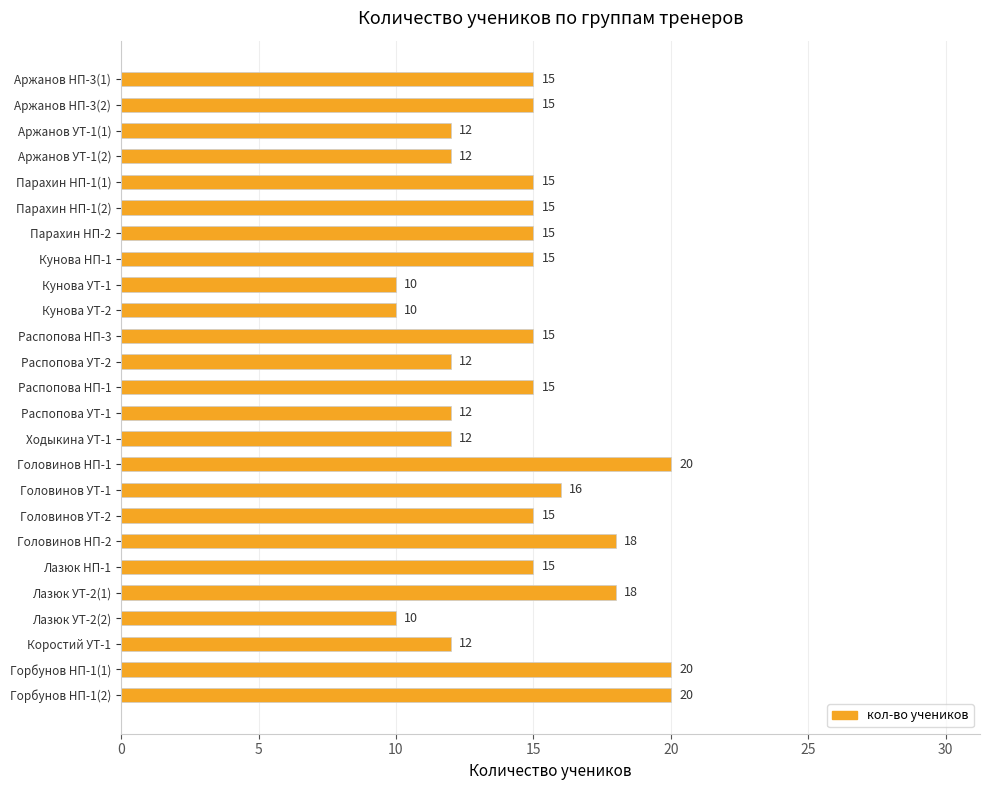

What is the minimum value shown in the chart?

10